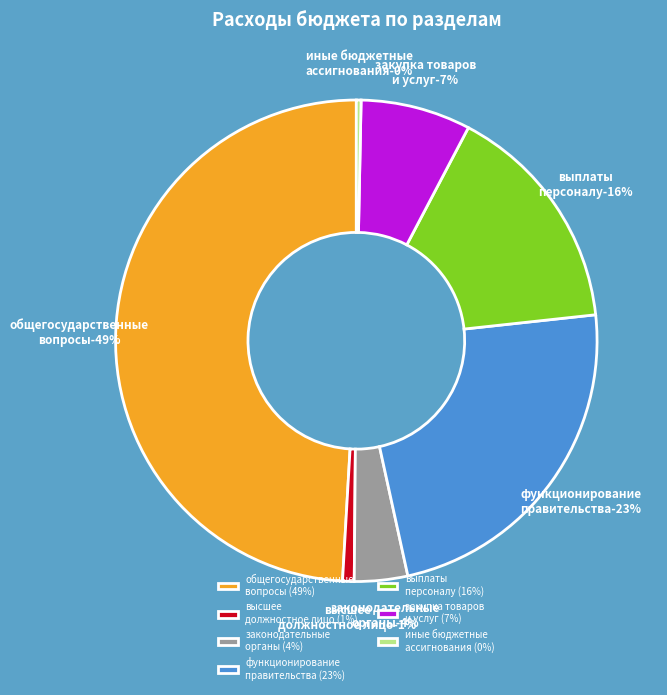

Rank the categories by value from lowest to highest.

Иные бюджетные ассигнования (0104/800), Функционирование высшего должностного лица, Функционирование законодательных органов, Закупка товаров, работ и услуг (0104/200), Расходы на выплаты персоналу (0104/100), Функционирование Правительства, ОБЩЕГОСУДАРСТВЕННЫЕ ВОПРОСЫ